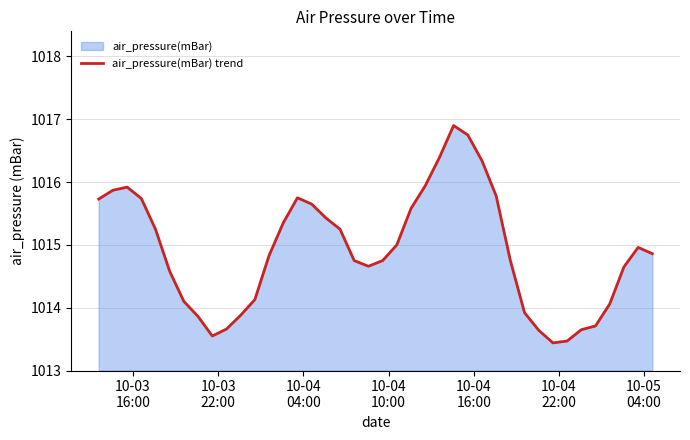

Does the chart display data point markers on the line(s)?

No